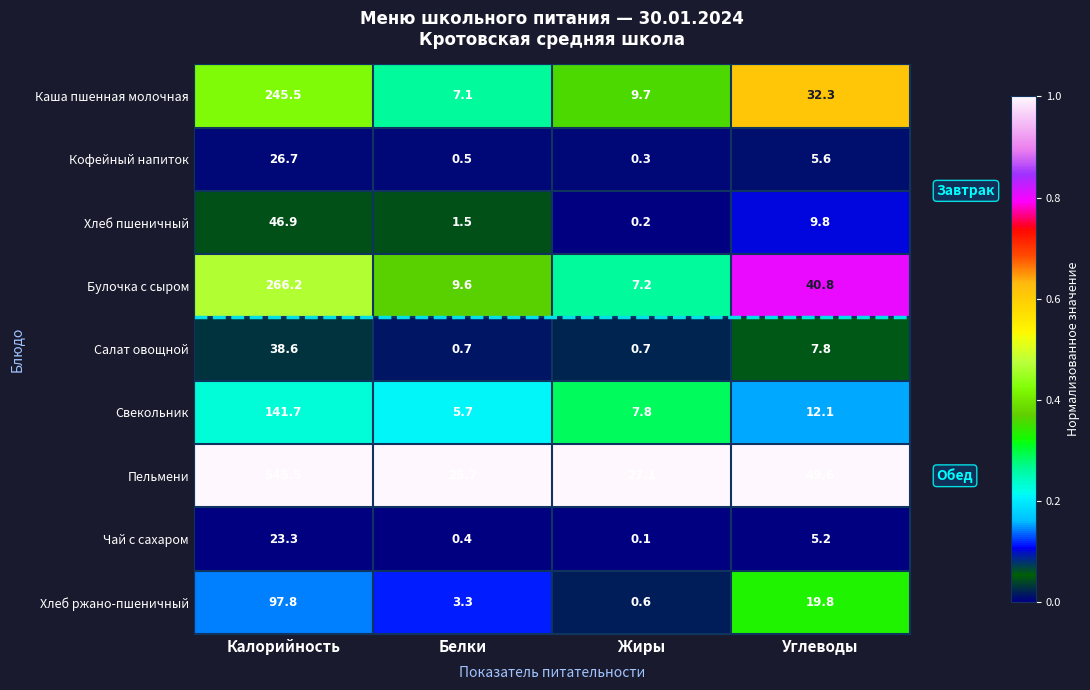

Which series has the widest spread of values?

Пельмени